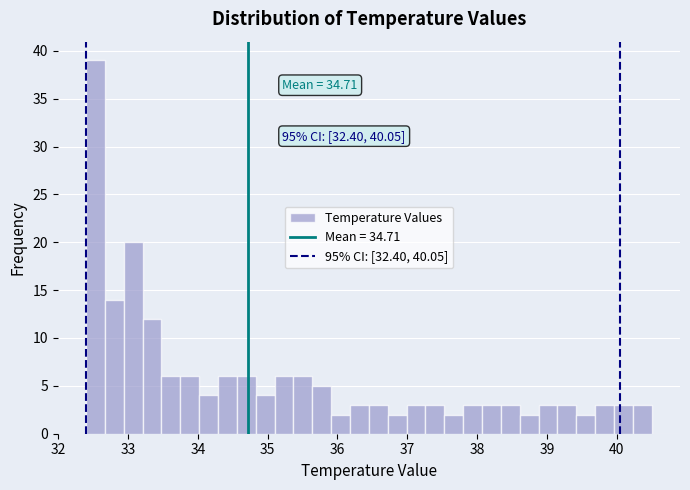

Read against the x-axis, roughly where is the centre of the tallest bar?

32.5